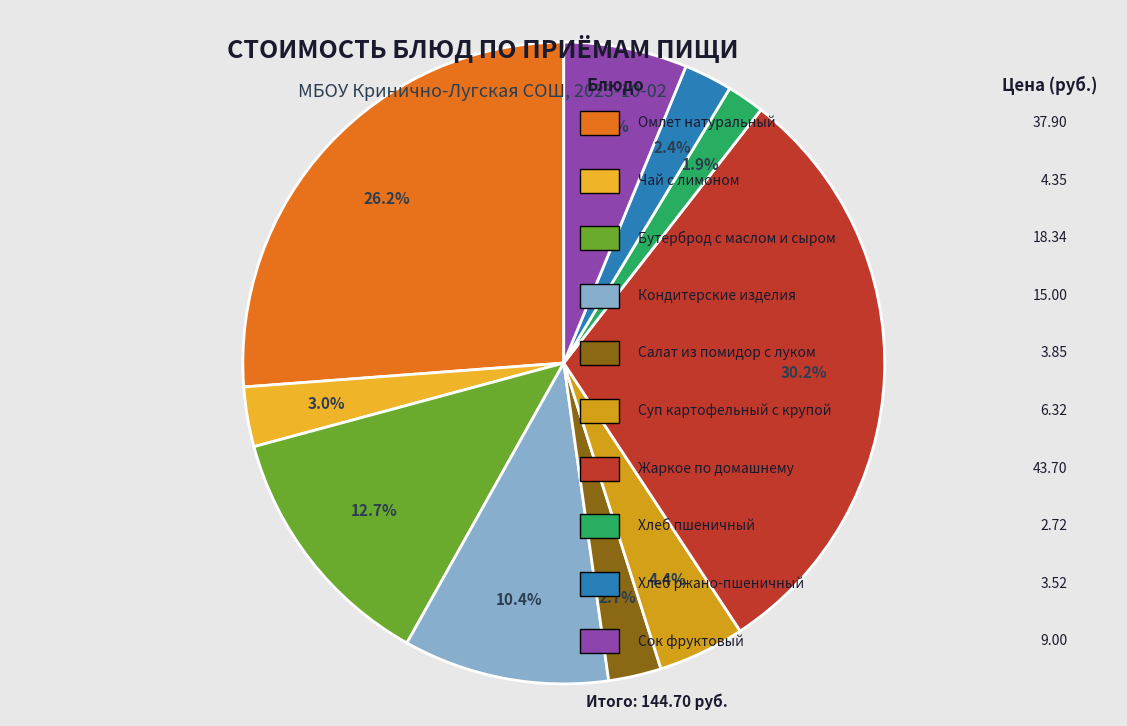

What is the largest slice in the pie chart?

Жаркое по домашнему